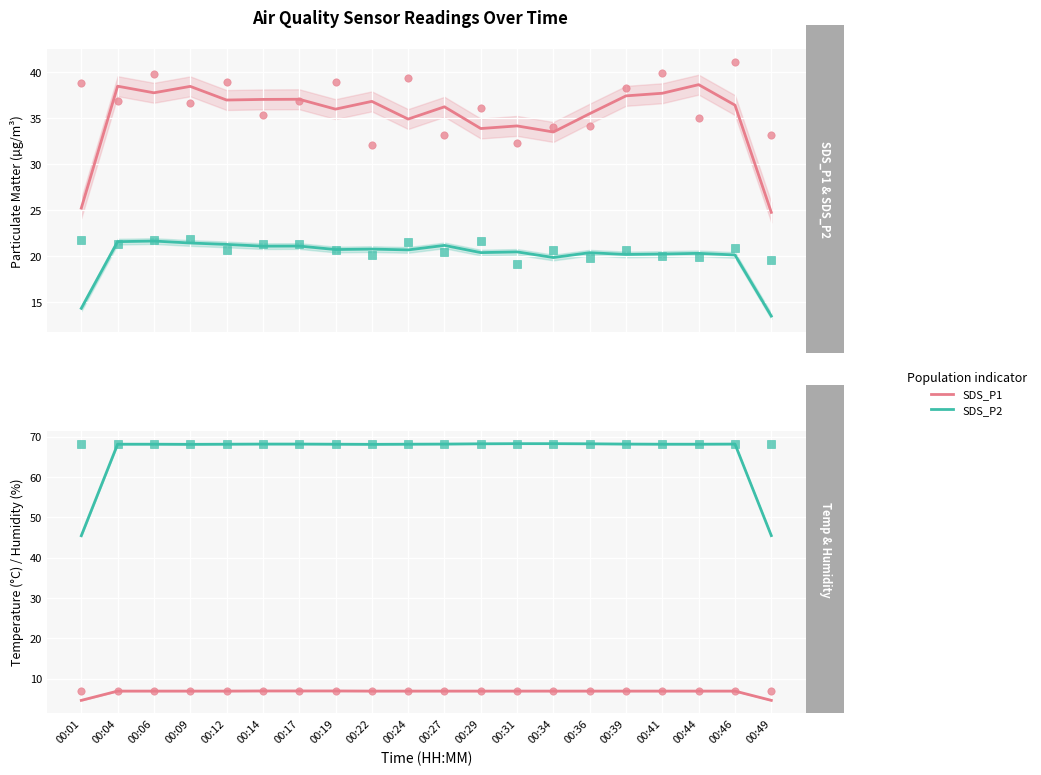

Which series has the largest total across all categories?

Humidity